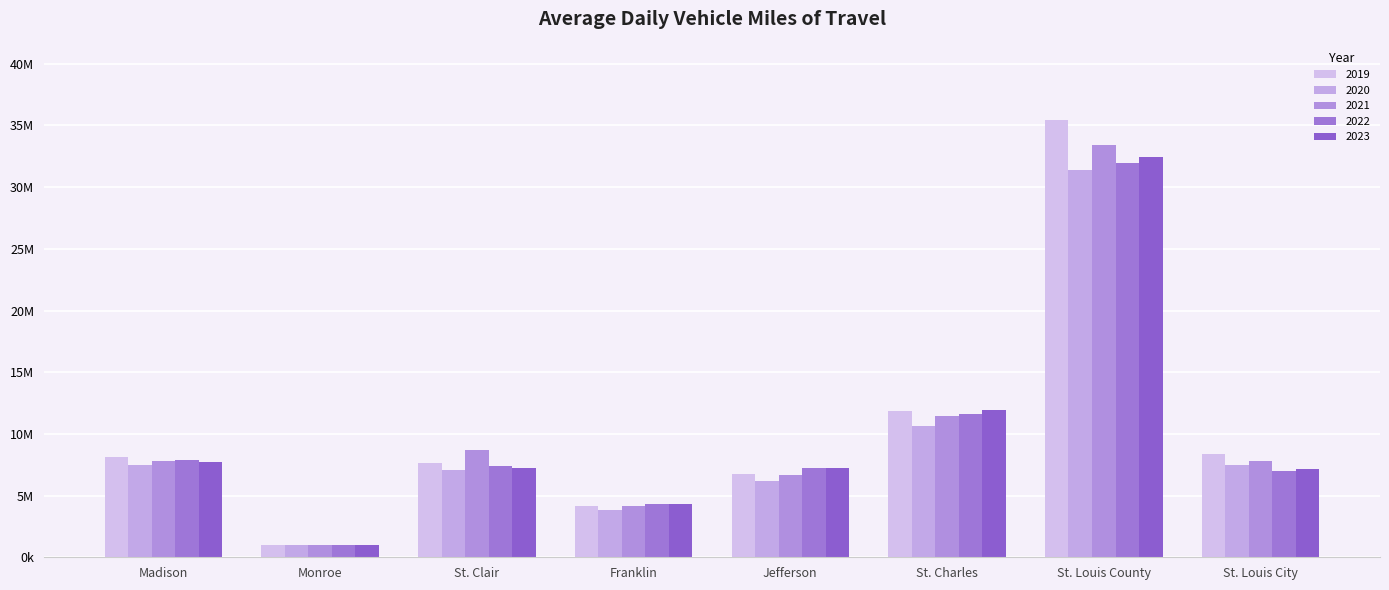

At which label does 2019 first exceed 8132601?

St. Charles